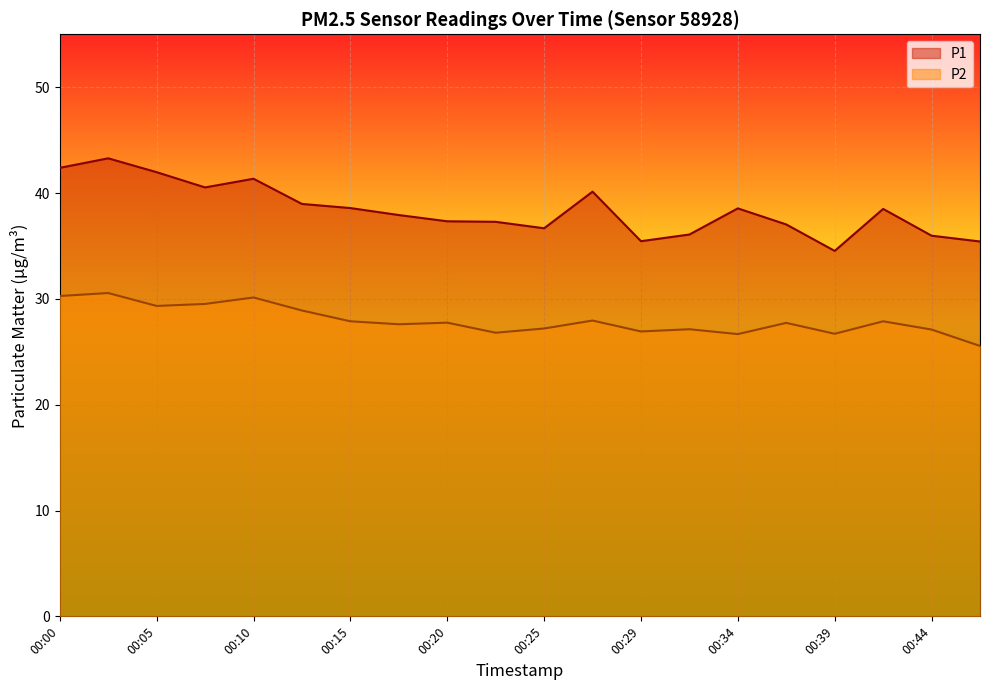

What are all the series names shown in the legend?

P1, P2